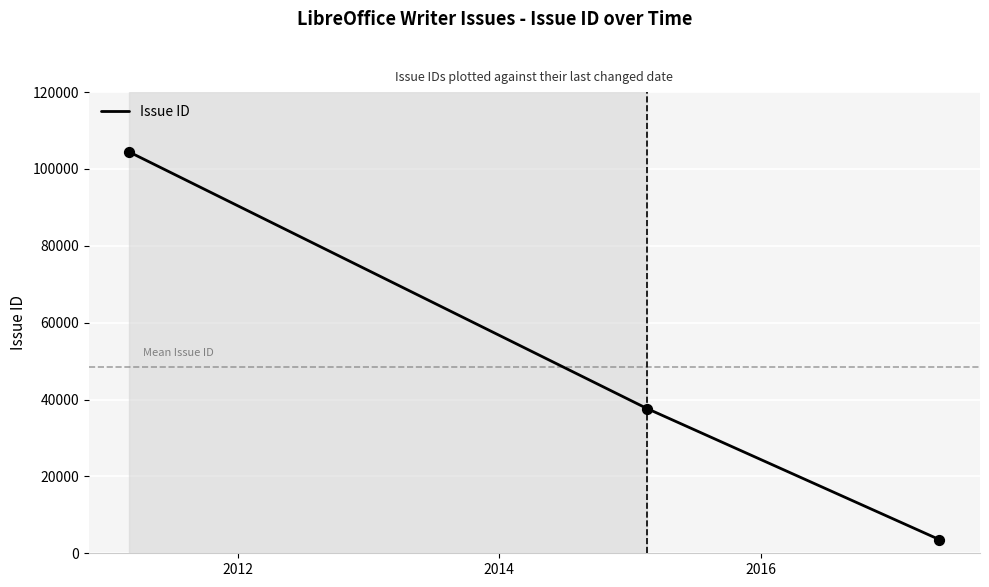

What is the sum of all values?

145609